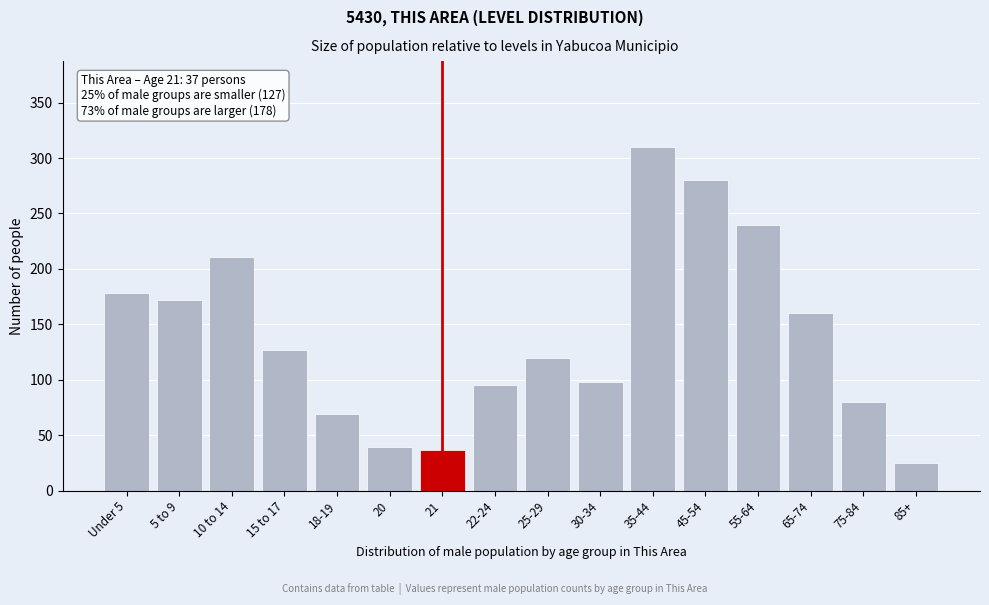

Reading left to right, transcribe all the data shown in this chart.

178	172	211	127	69	39	37	95	120	98	310	280	240	160	80	25